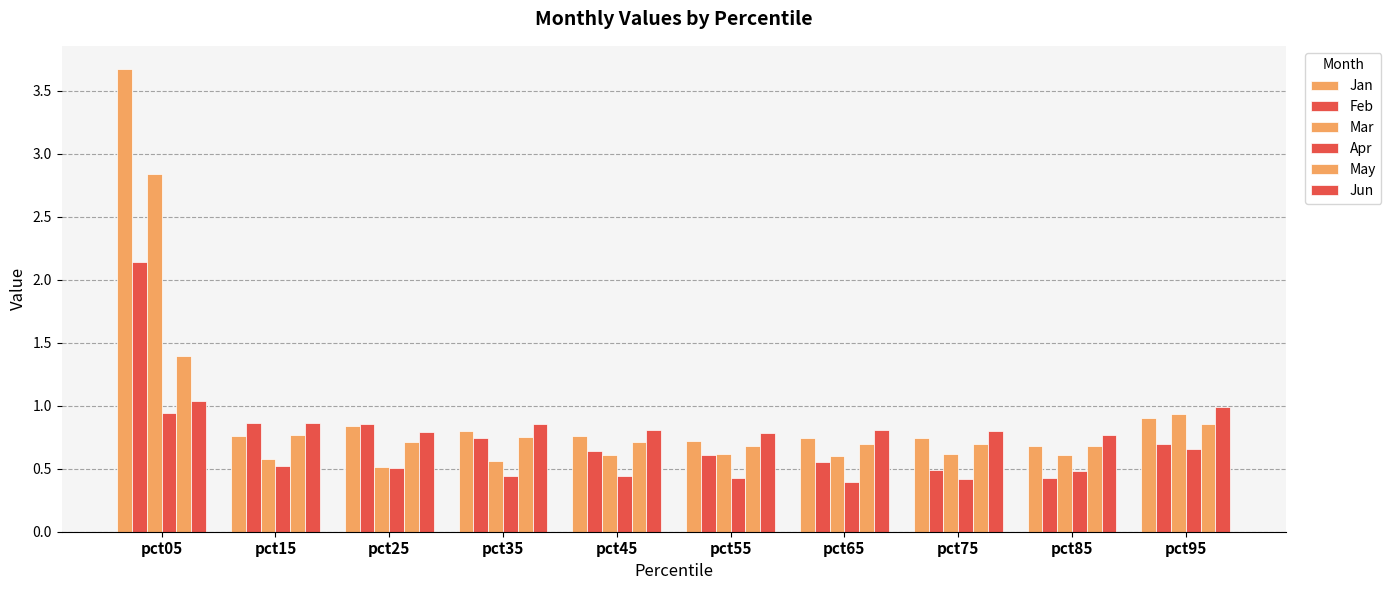

At how many categories does at least one series exceed 0?

10